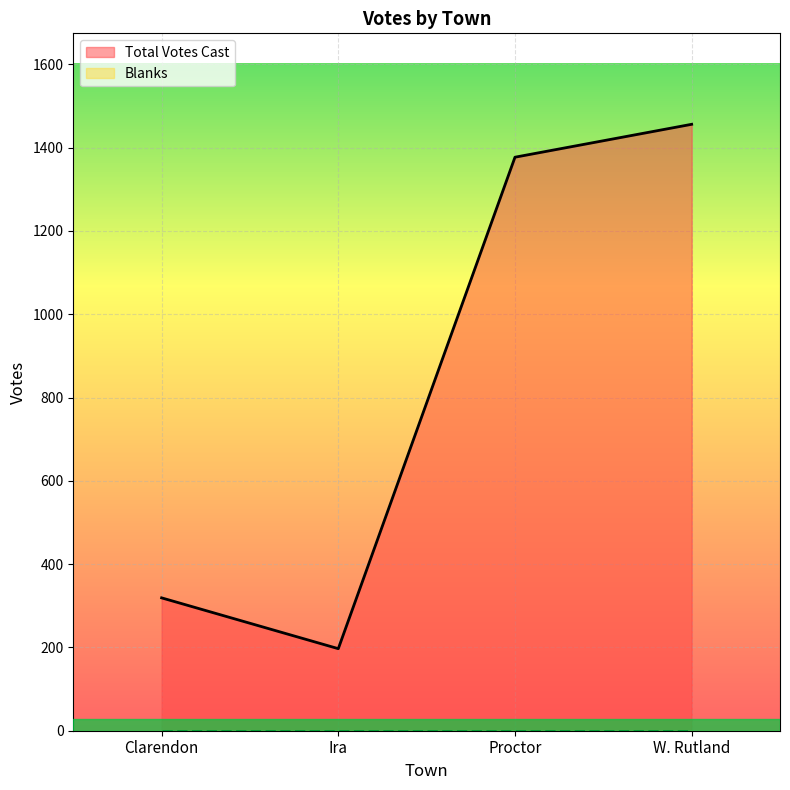

Rank the categories by value from highest to lowest.

W. Rutland, Proctor, Clarendon, Ira